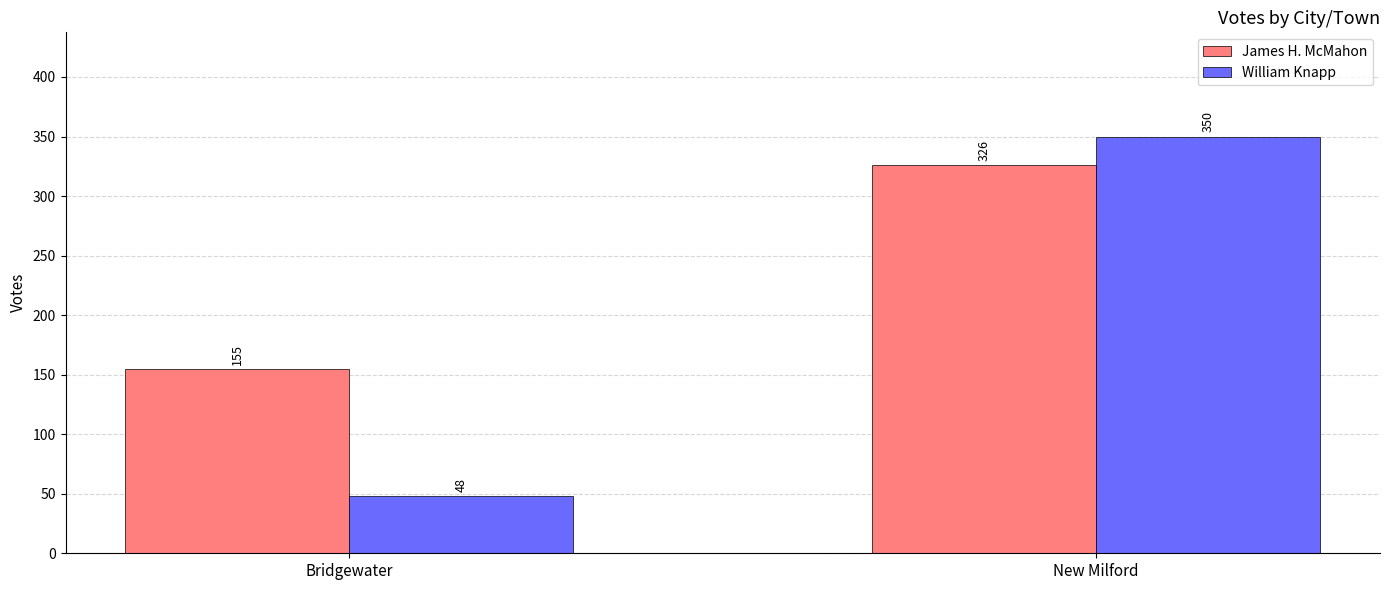

Rank the categories by James H. McMahon value from lowest to highest.

Bridgewater, New Milford